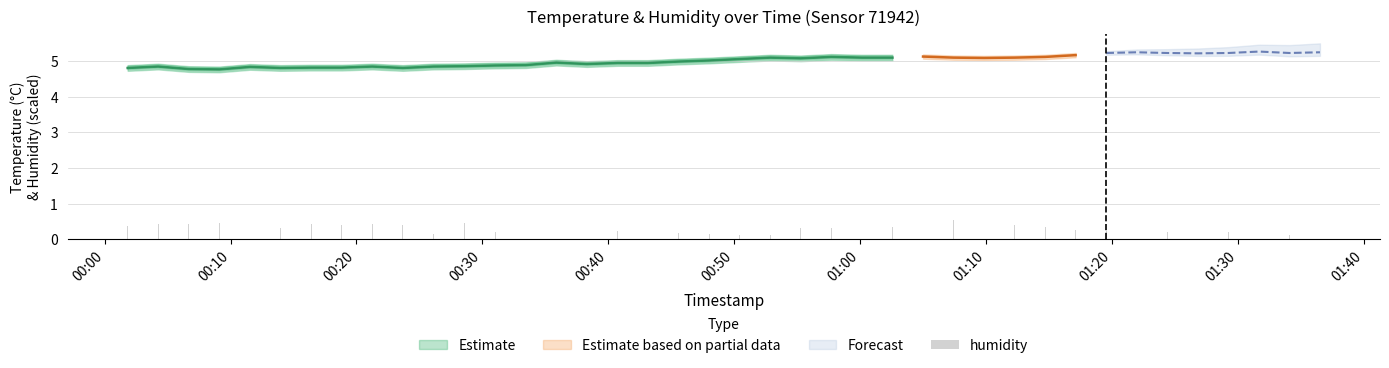

What is the change in value from 00:40 to 00:50?

+0.1